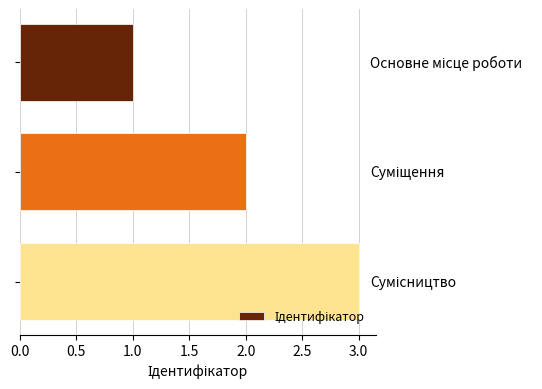

What is the maximum value shown in the chart?

3